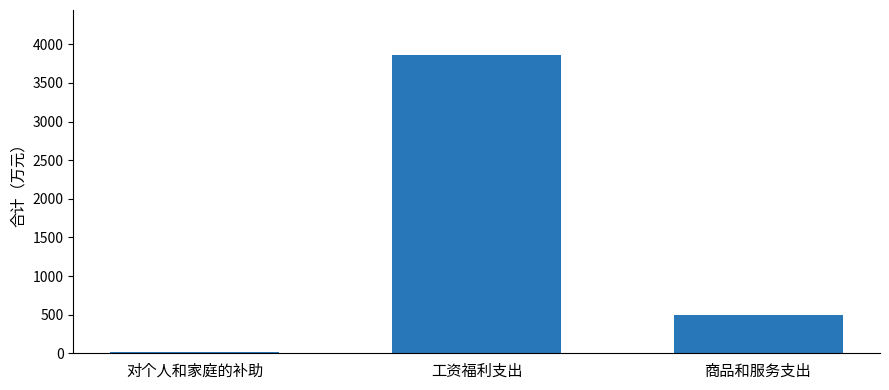

Are the bars grouped side by side (vs. stacked)?

No